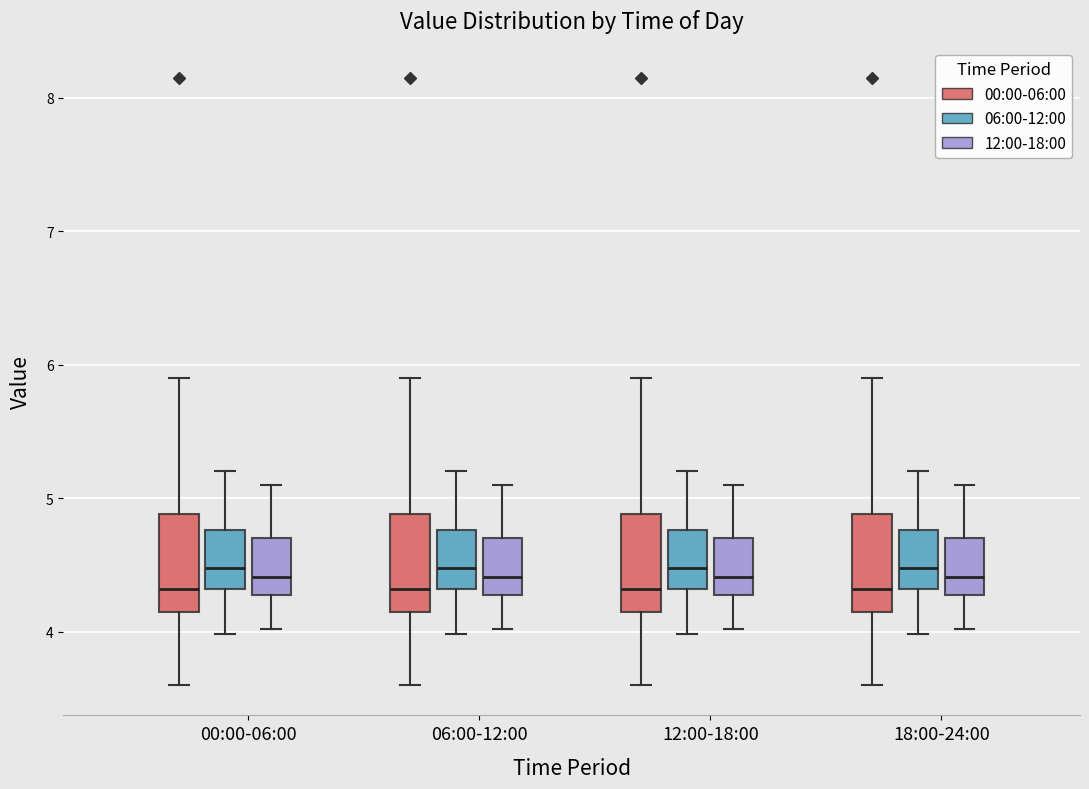

Where does the upper whisker of the box for 18:00-24:00 (00:00-06:00) end on the y-axis? The values are not printed on the chart, so give them approximately, as read against the axis.

5.9